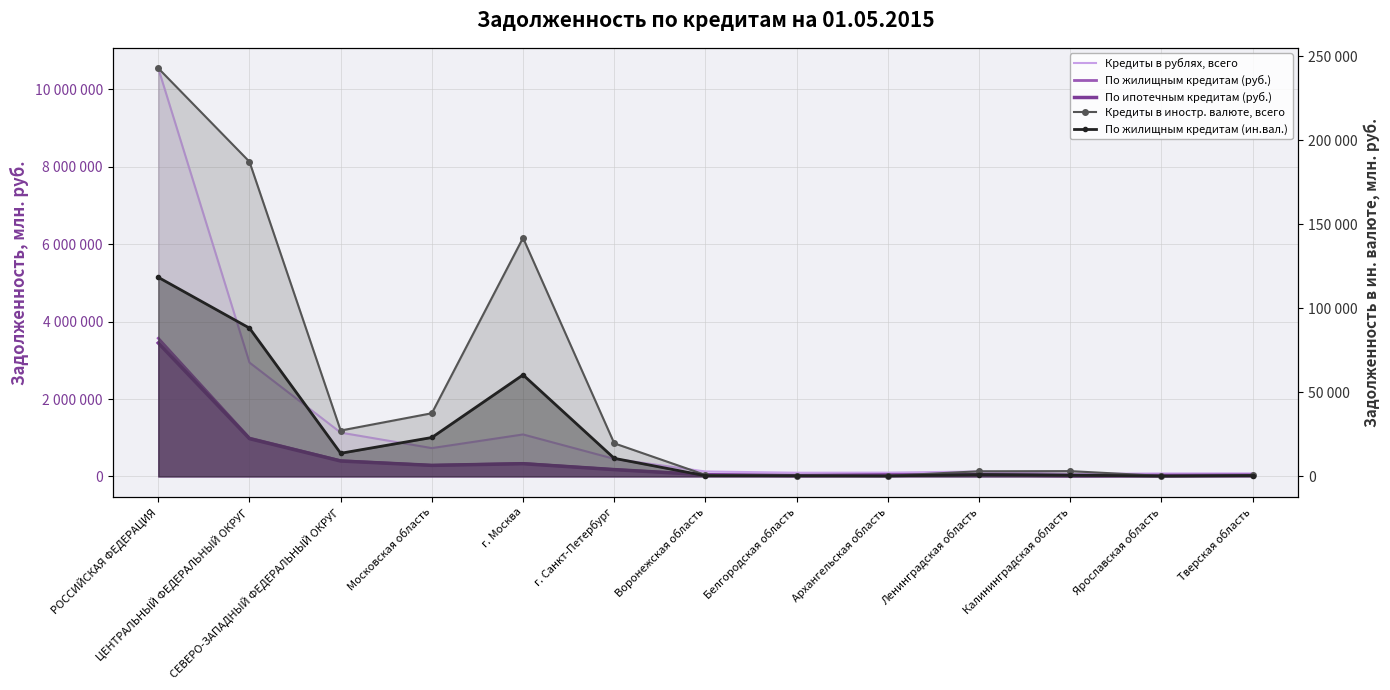

What is the label of the 10th point from the left?

Ленинградская область